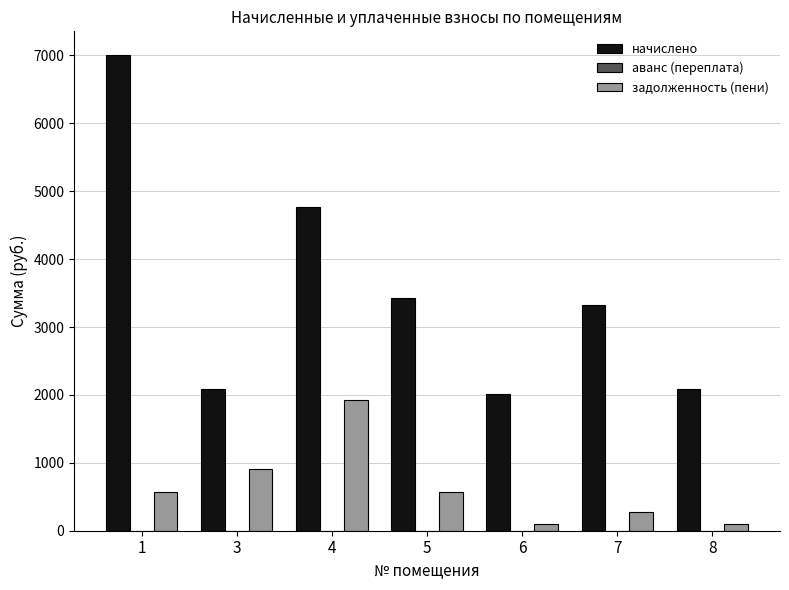

The value of задолженность (пени) at 1 is 900.1. True or false?

False